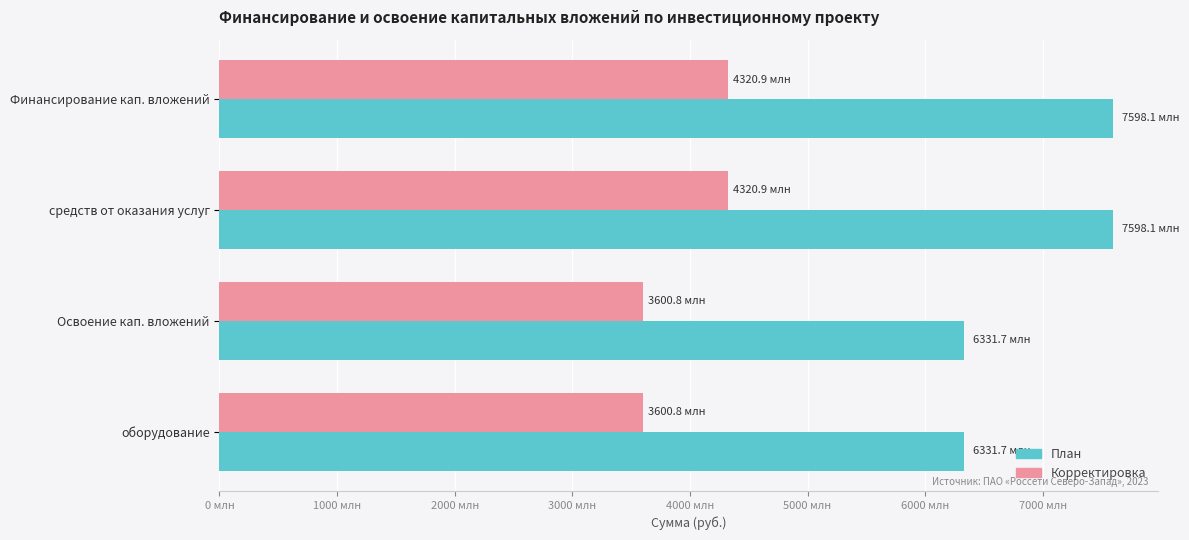

Count the План values in the range 6331746004 to 7598095204.

4